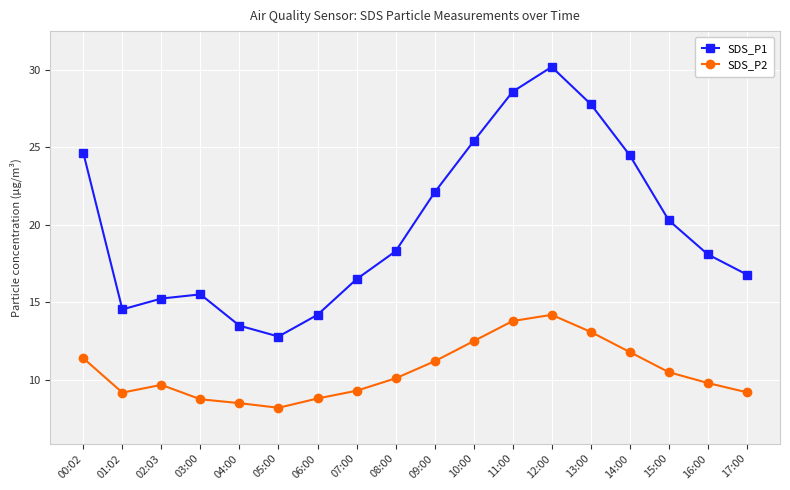

How many lines are shown in the chart?

2